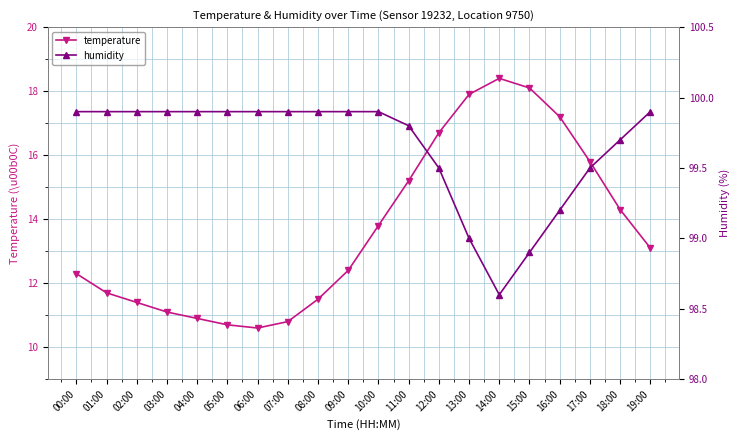

What is the approximate value of temperature at 09:00?

12.4